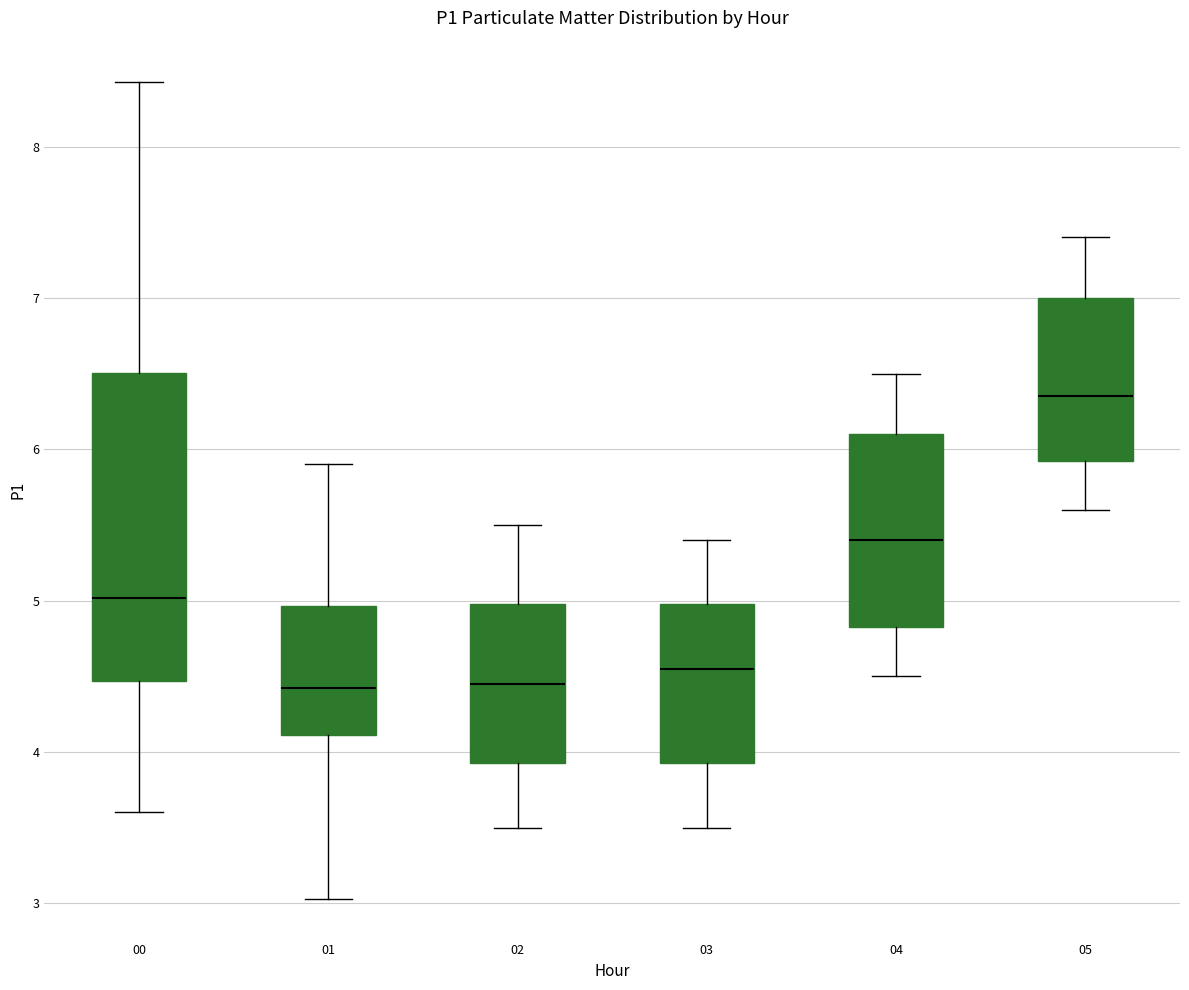

Which box has the highest median line?

05